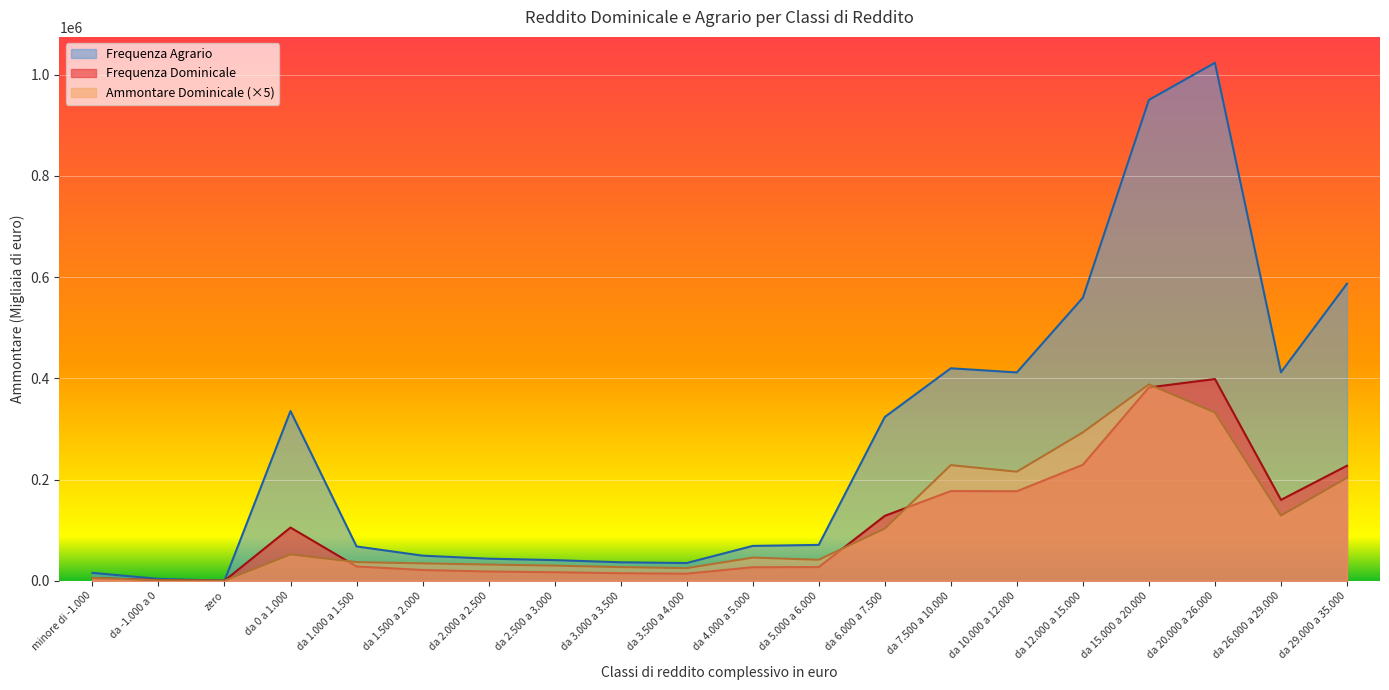

In Frequenza Dominicale, how many points are higher than both neighbors (excluding endpoints)?

3